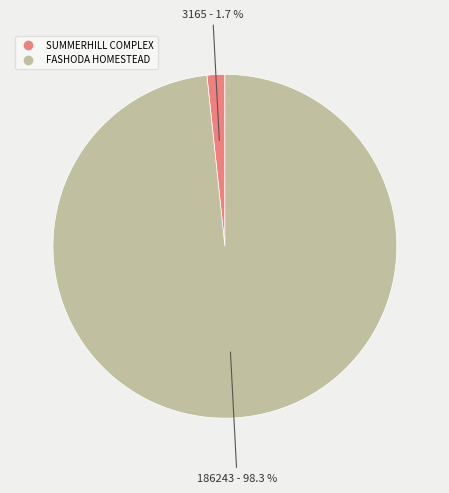

How many slices are in this pie chart?

2